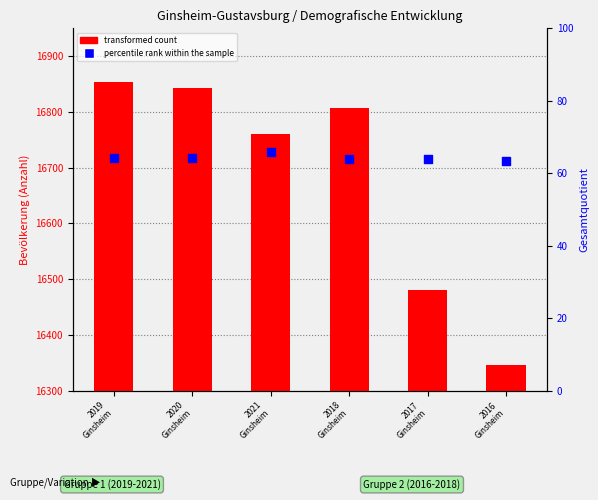

Which series contains the highest Y value?

transformed count